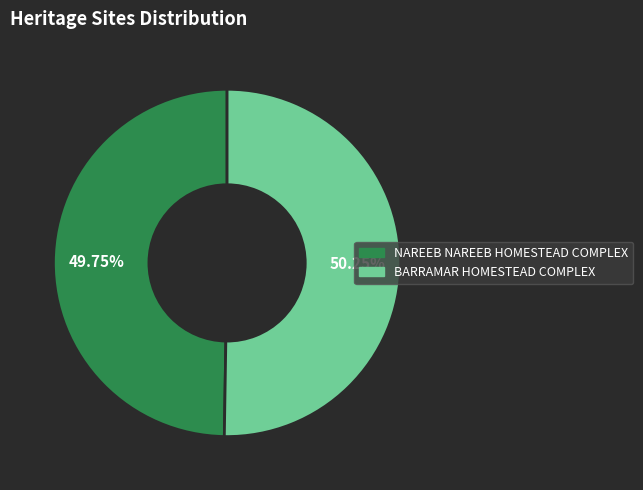

How many segments does this pie chart have?

2